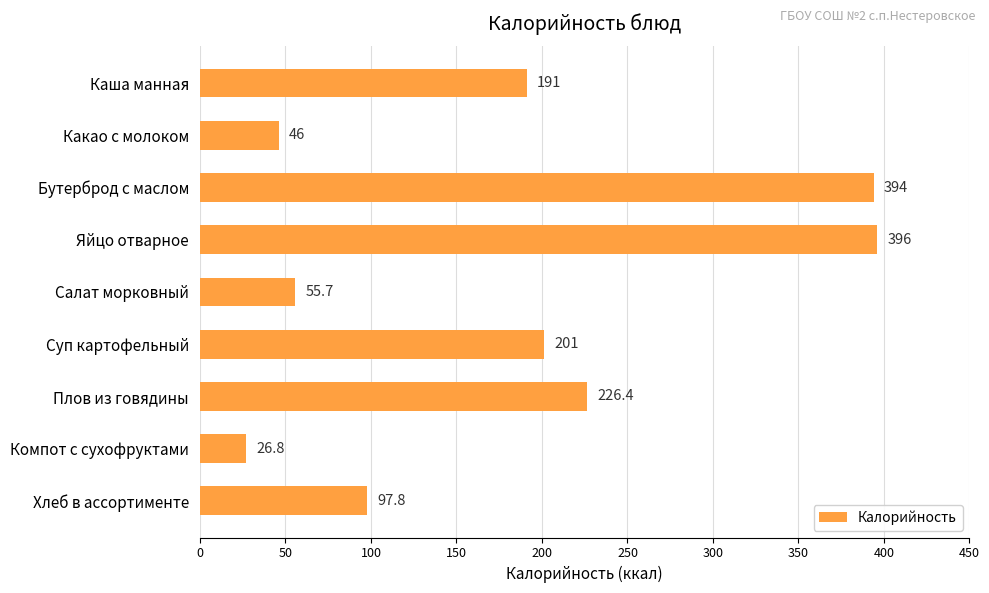

Reading top to bottom, transcribe all the data shown in this chart.

191.0	46.0	394.0	396.0	55.7	201.0	226.4	26.8	97.8